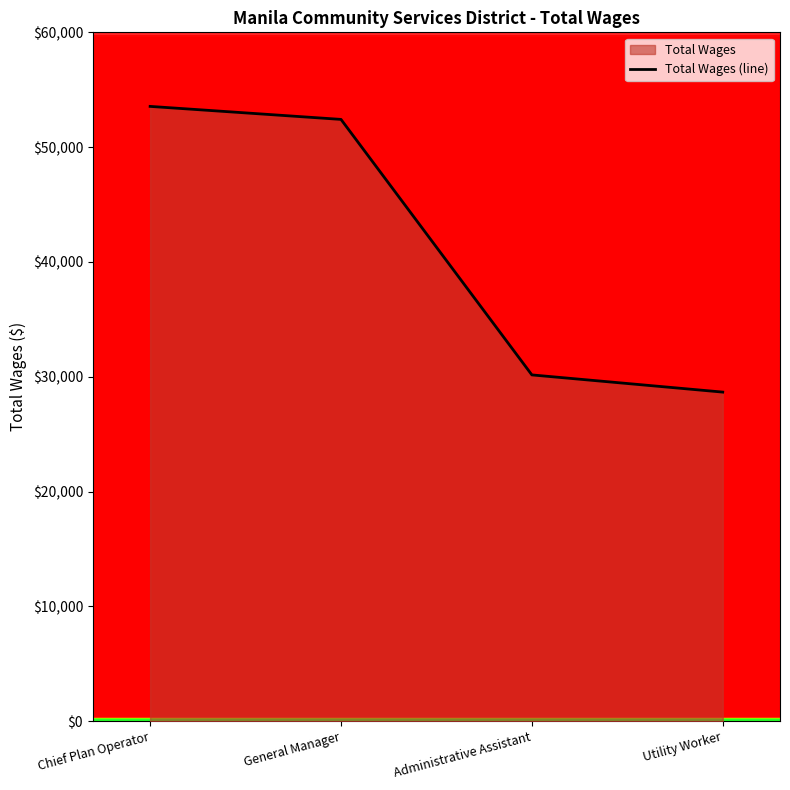

Count the number of categories in the chart.

4